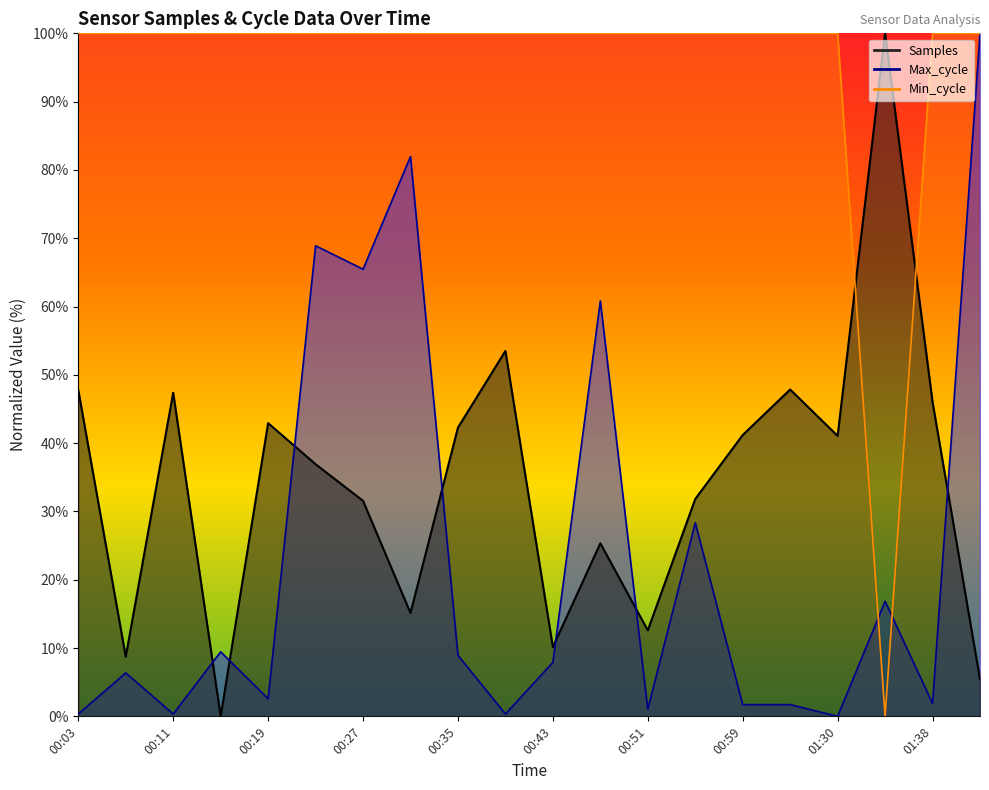

Between 00:15 and 00:31, which series saw the biggest shift?

Max_cycle